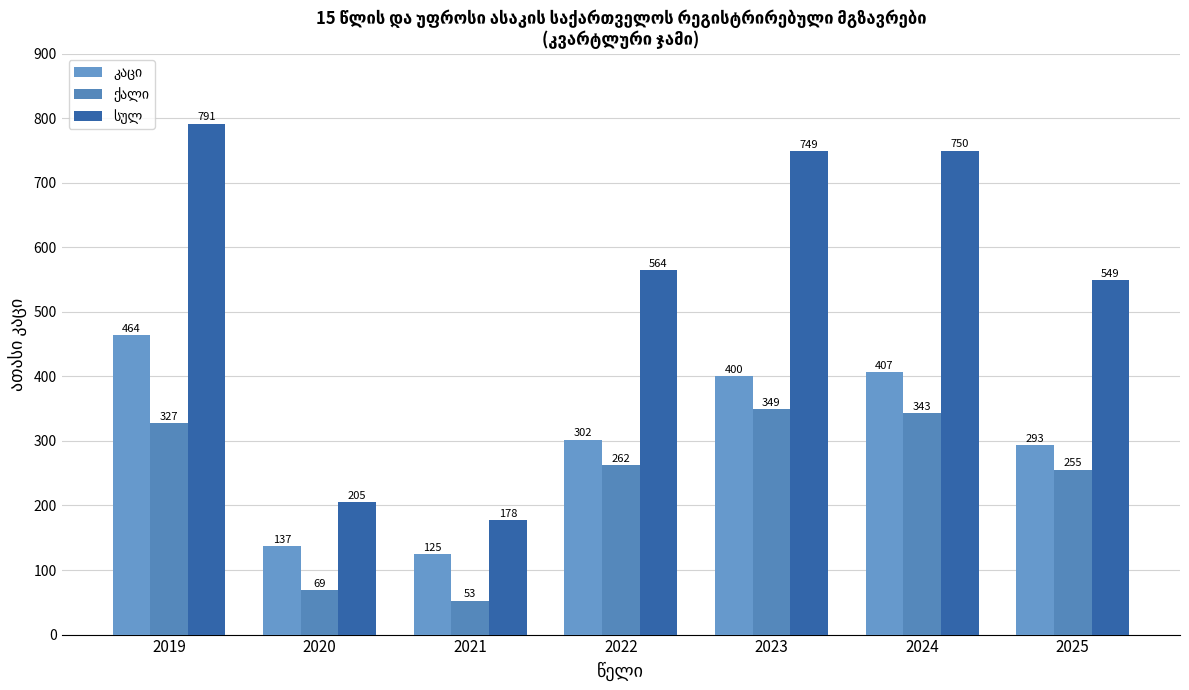

What is the value of the კაცი bar at the 4th from the left?

302.0